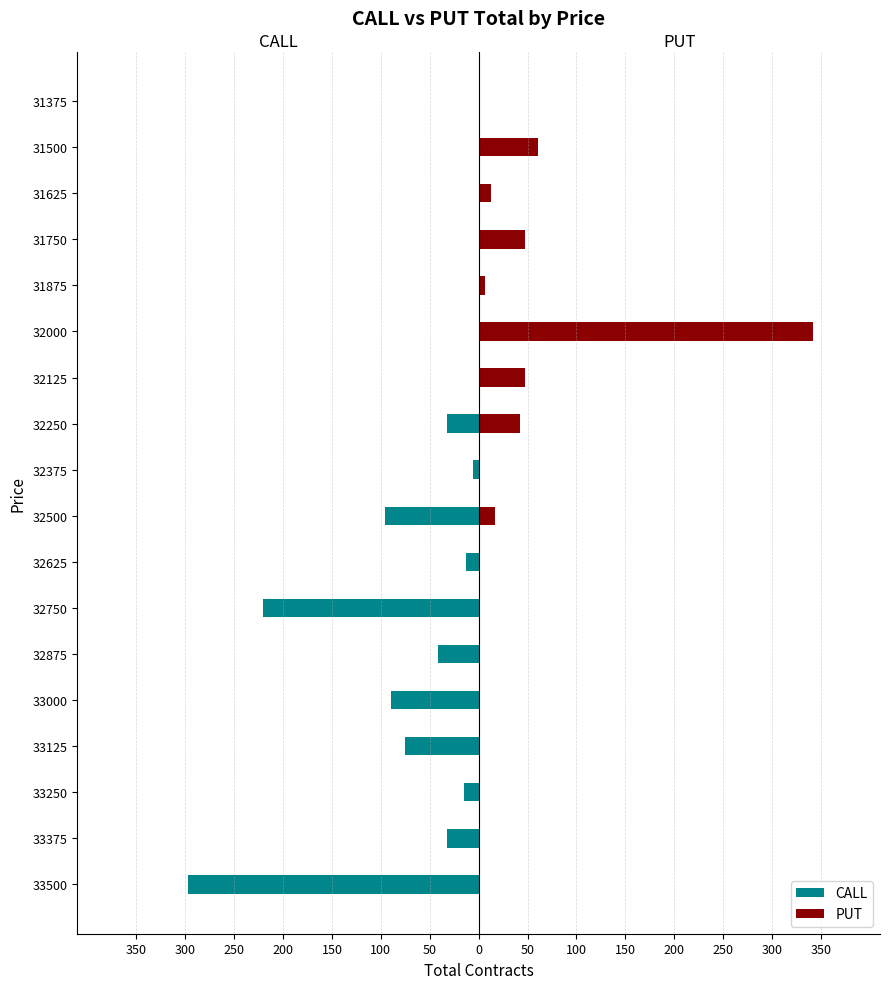

True or false: PUT has a value of 0 at 33000.

True